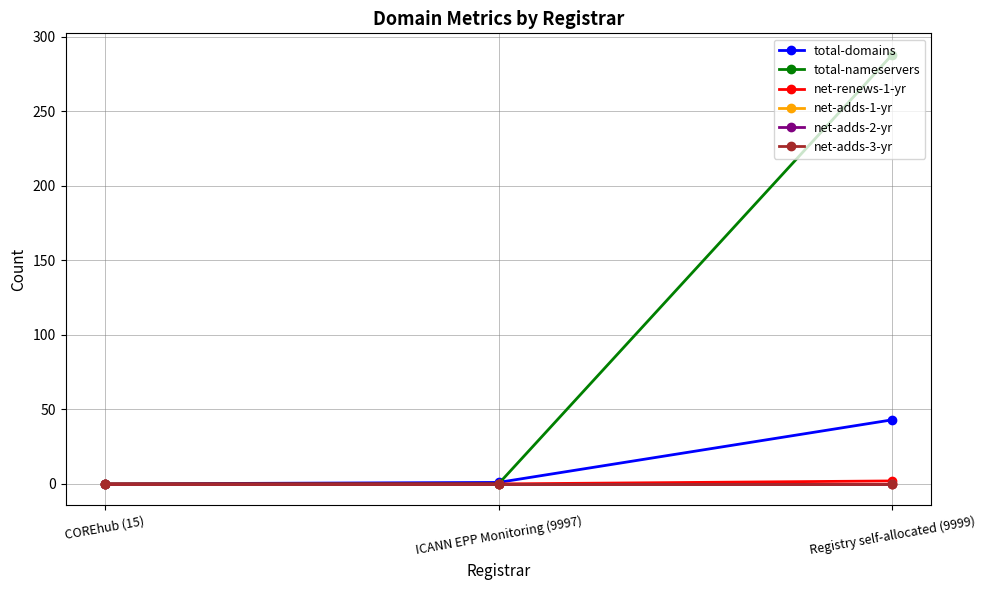

Does the chart have visible grid lines?

Yes